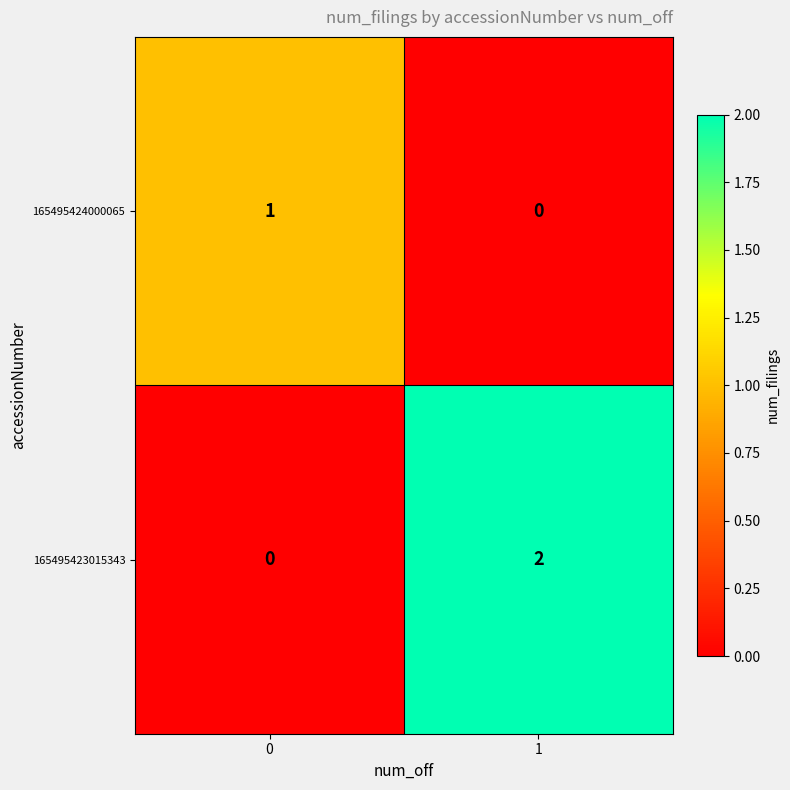

How many distinct data groups are displayed?

2